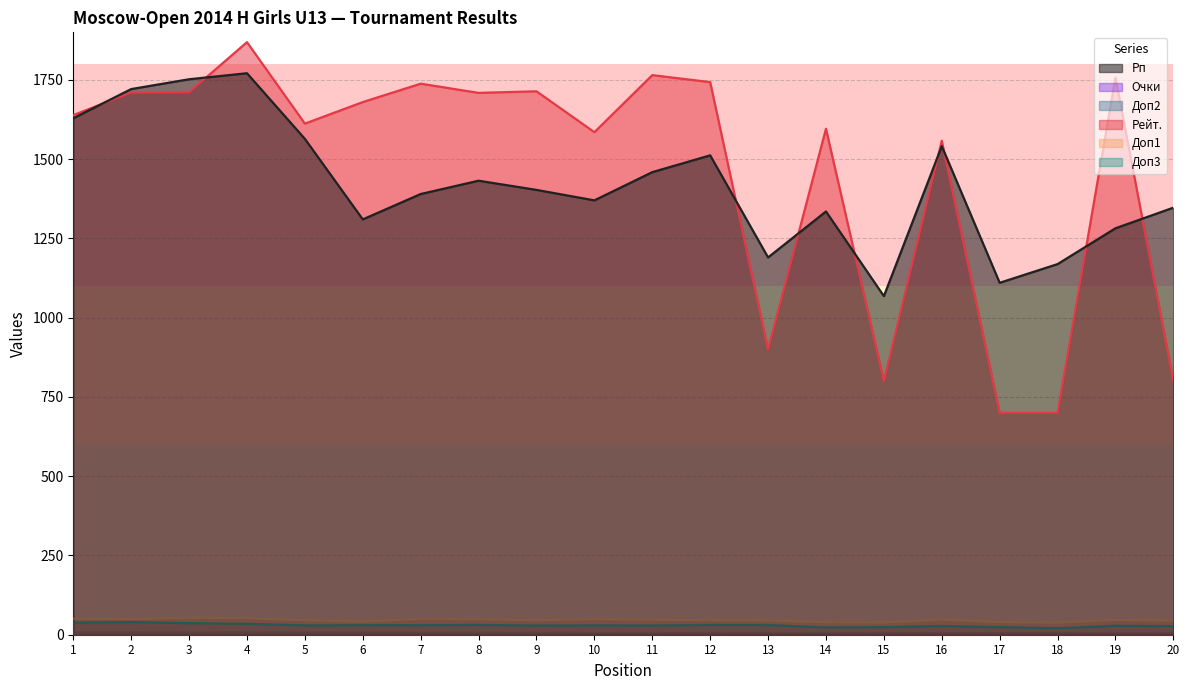

What is the maximum value shown in the chart?

1869.0